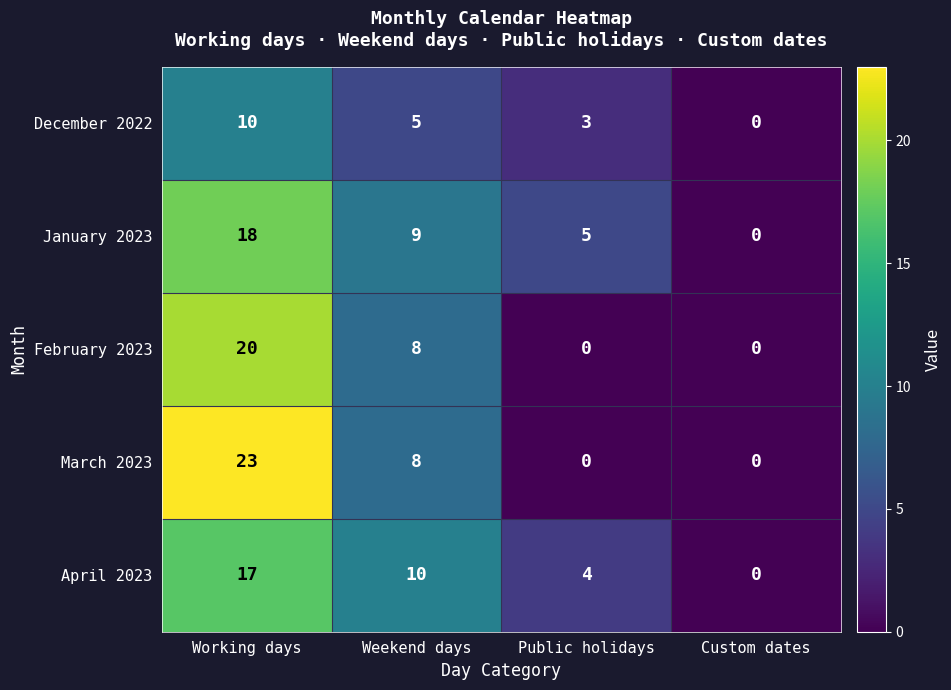

Where does the December 2022 series first go above 5?

Working days